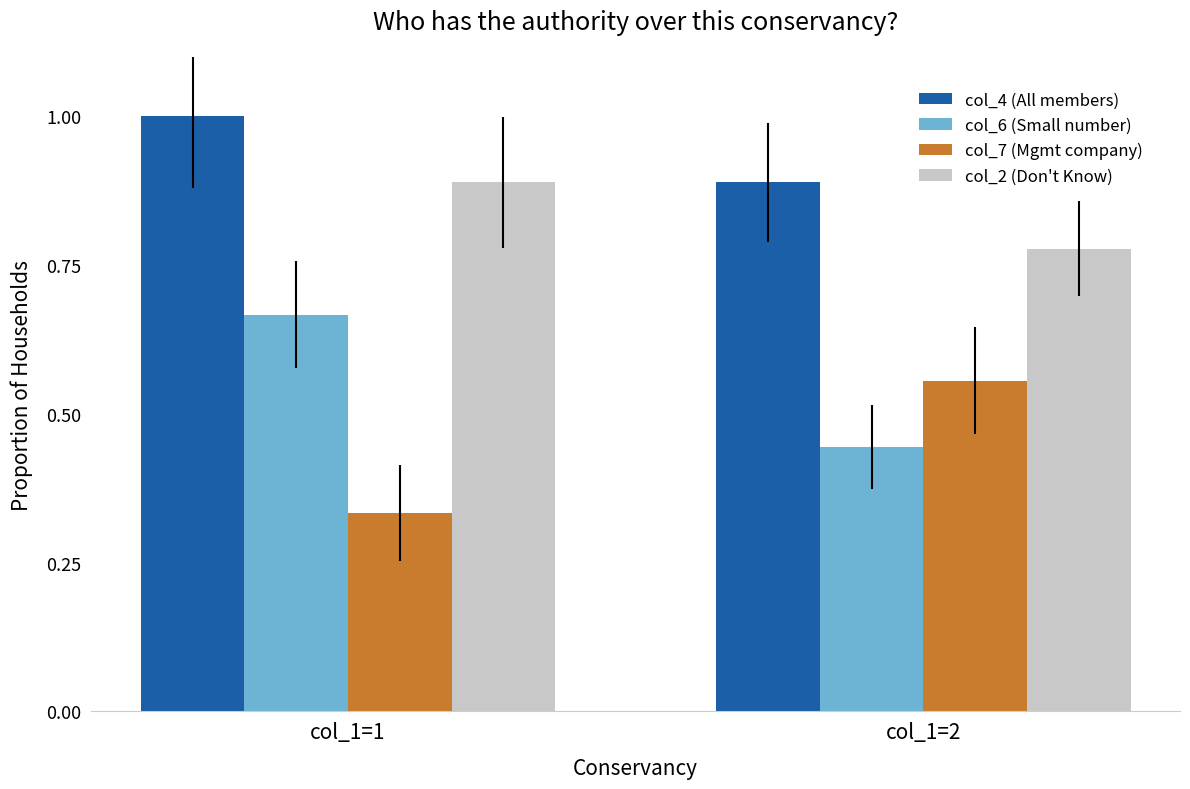

Which category has the highest value in the col_7 (Mgmt company) series?

col_1=2